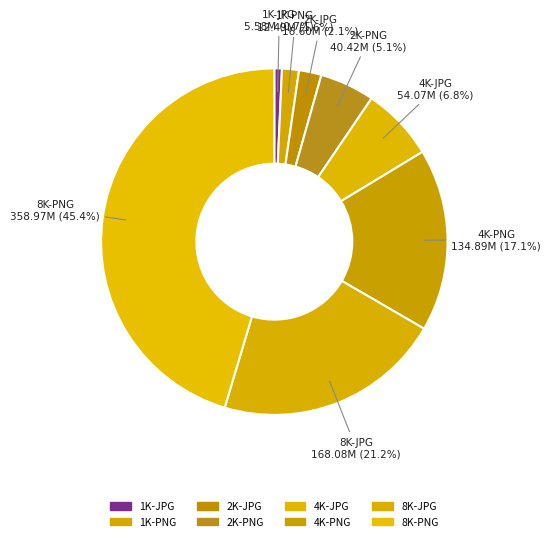

To the nearest percent, what is the difference between the 8K-JPG and 8K-PNG slice percentages?

24%